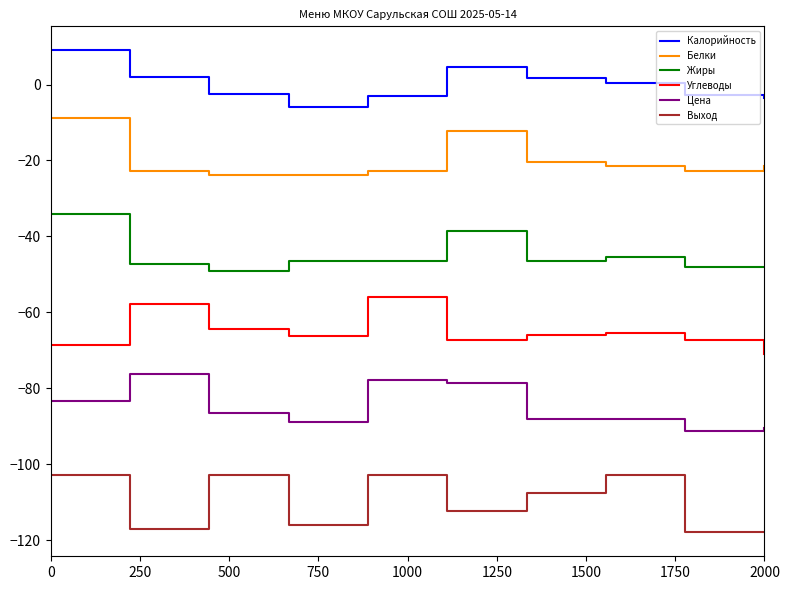

What is the difference between the maximum and minimum values in the Жиры series?

15.0